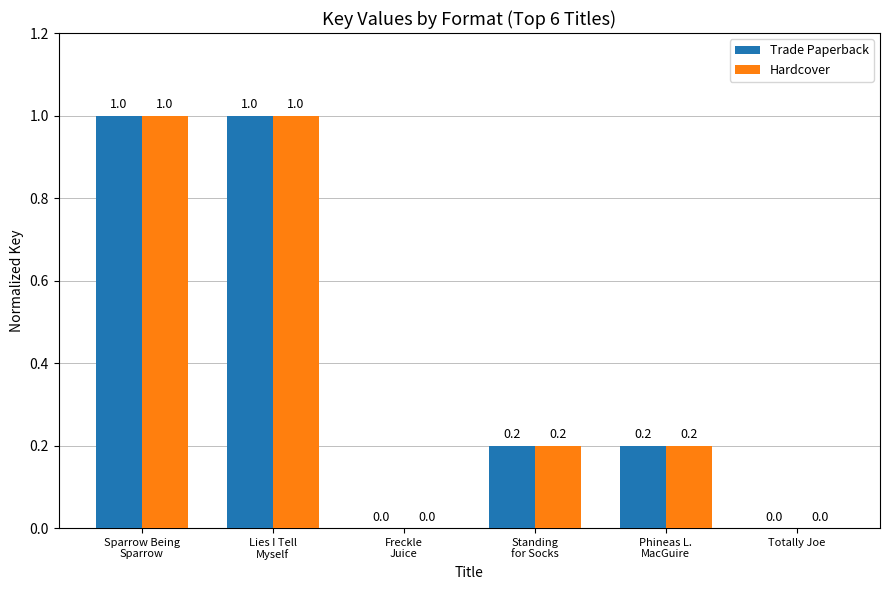

What is the difference between the Trade Paperback values at Totally Joe and Phineas L.
MacGuire?

0.2